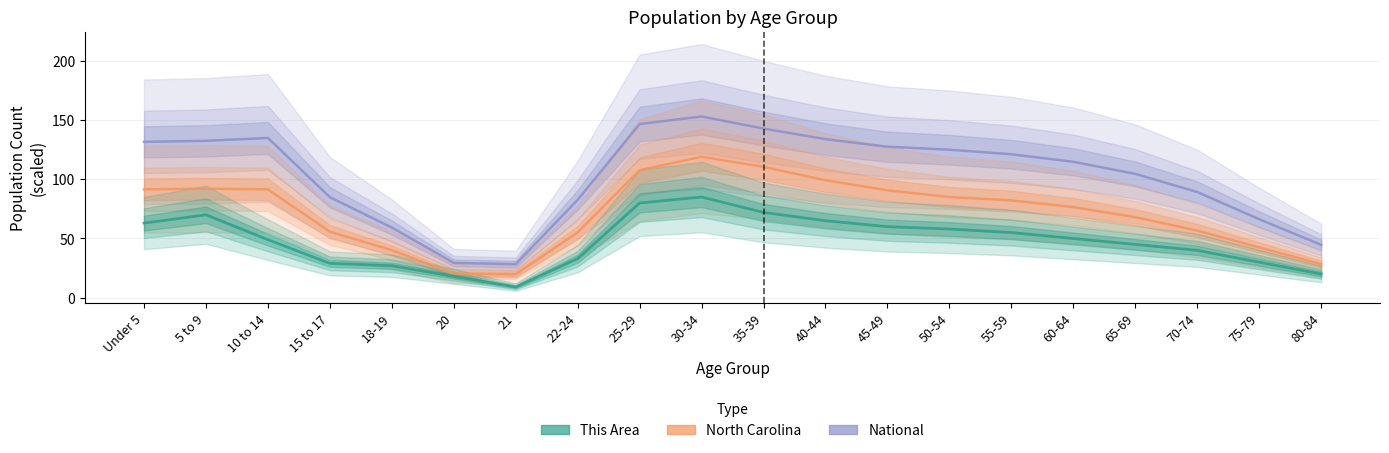

Where is the first local minimum for This Area?

21